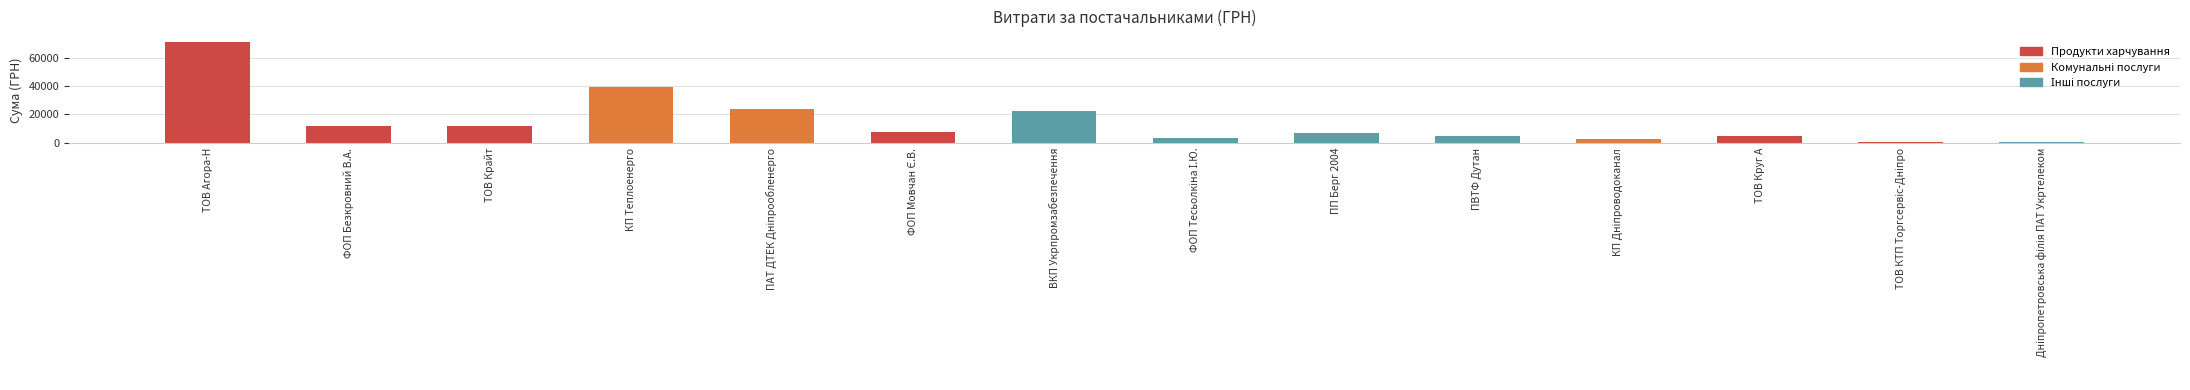

At which label is the value closest to 35599?

КП Теплоенерго